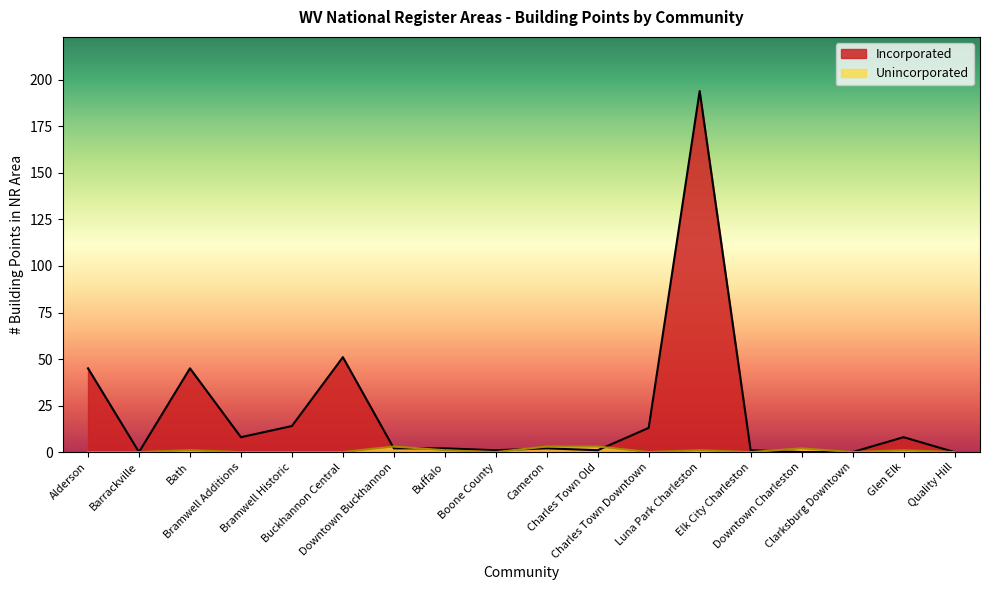

What is the value of the Incorporated point at the 10th from the left?

2